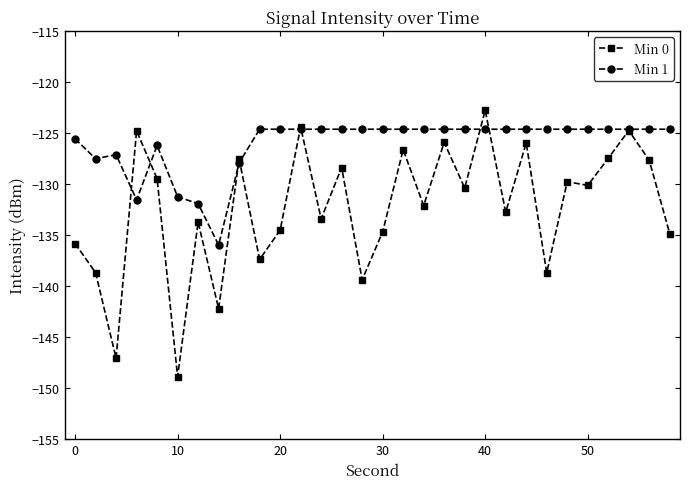

True or false: Min 1 has more than 1 interior local peaks.

True